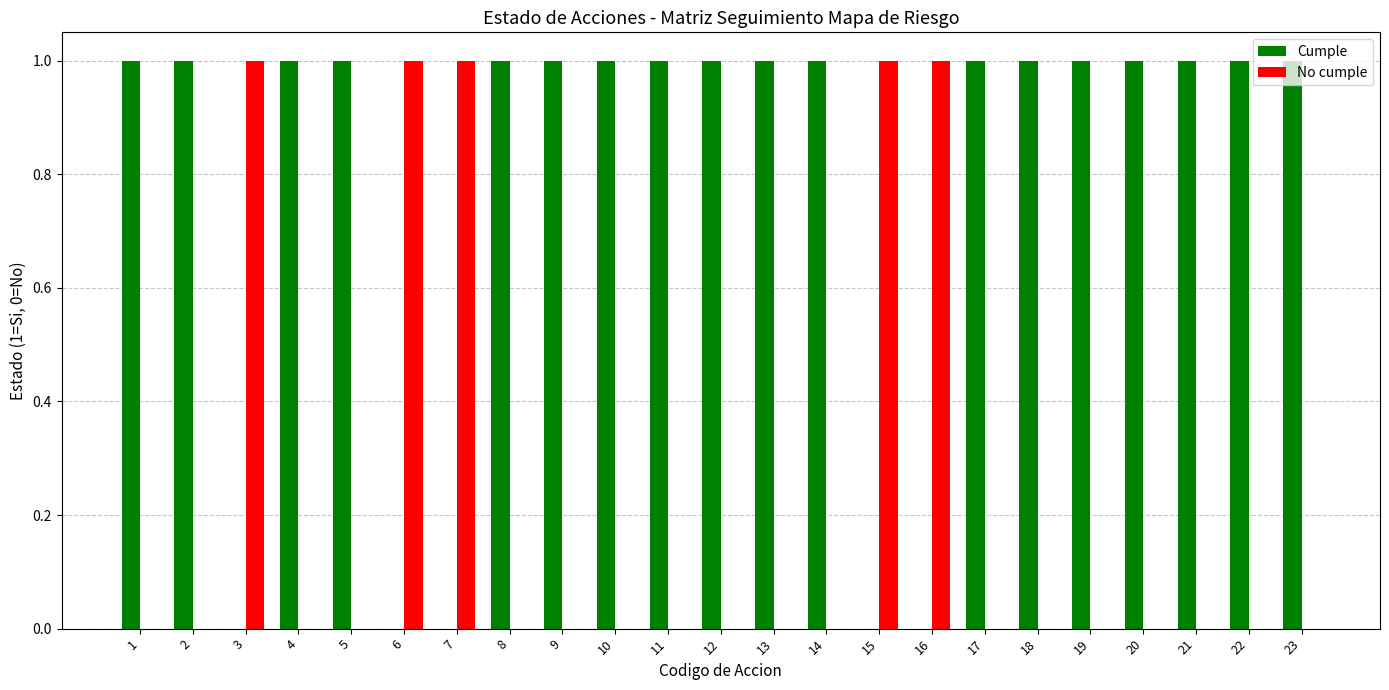

Which series has the largest total across all categories?

Cumple